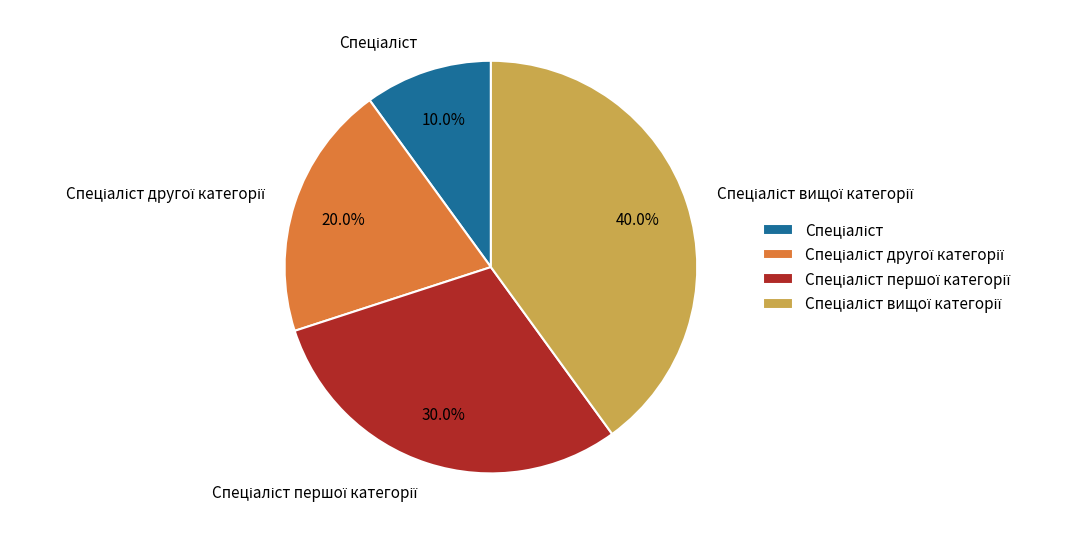

Is there any slice that represents more than half of the pie?

No